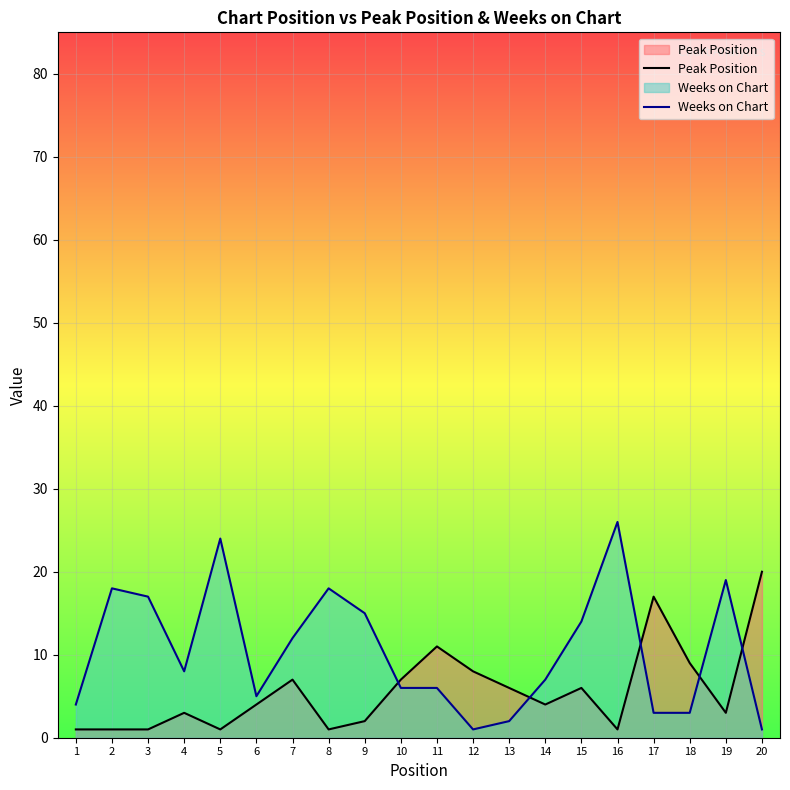

How many lines are shown in the chart?

2